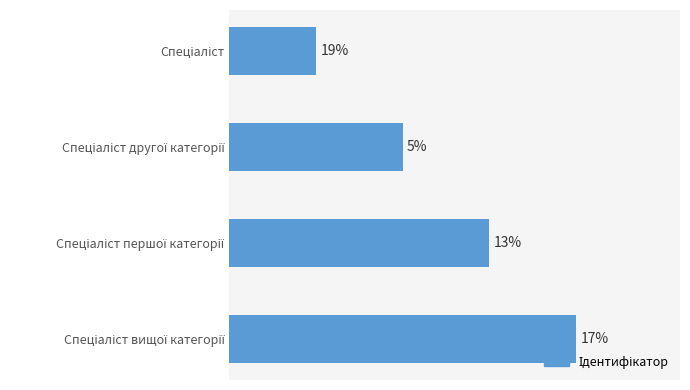

What is the minimum value shown in the chart?

1